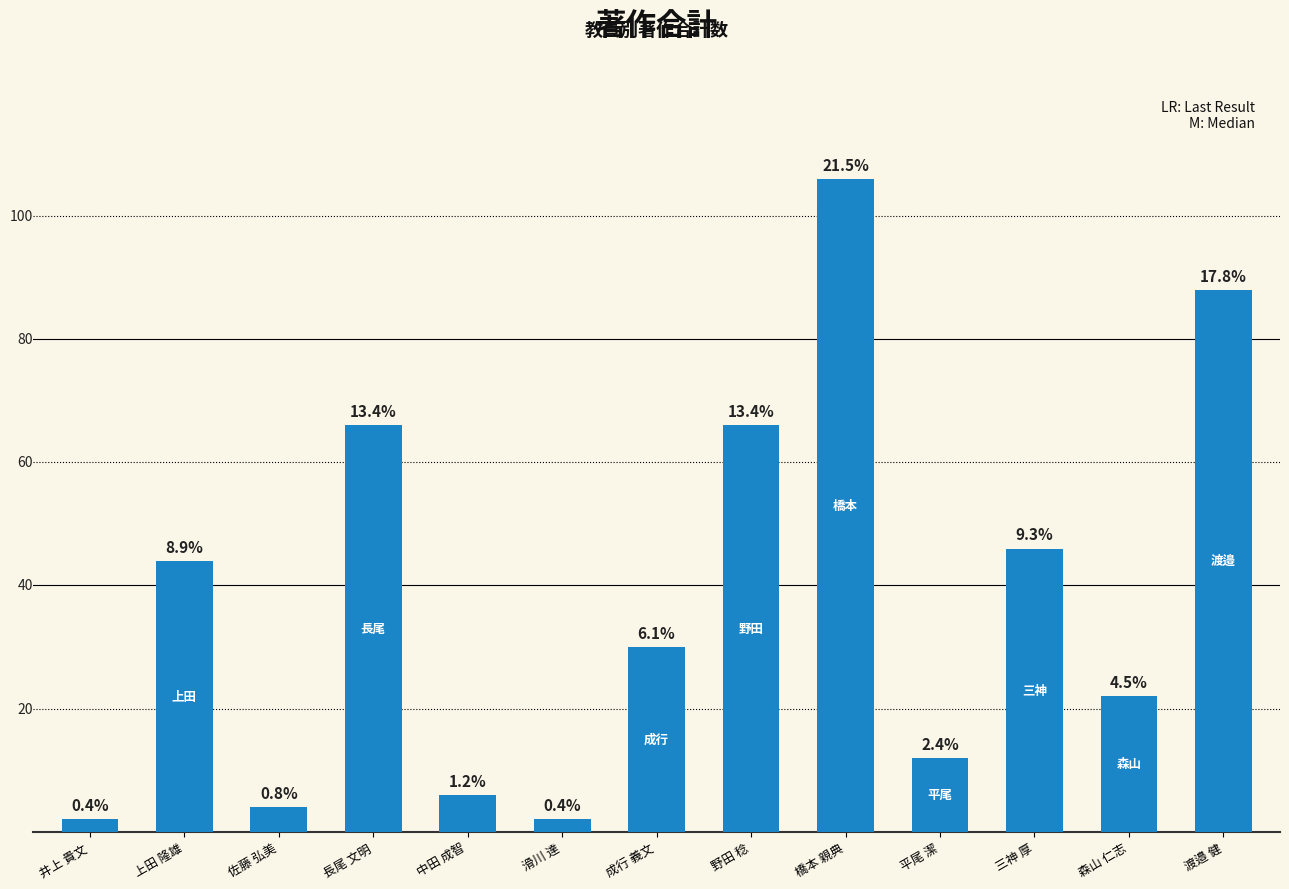

List the labels in order of value, largest first.

橋本 親典, 渡邉 健, 長尾 文明, 野田 稔, 三神 厚, 上田 隆雄, 成行 義文, 森山 仁志, 平尾 潔, 中田 成智, 佐藤 弘美, 井上 貴文, 滑川 達